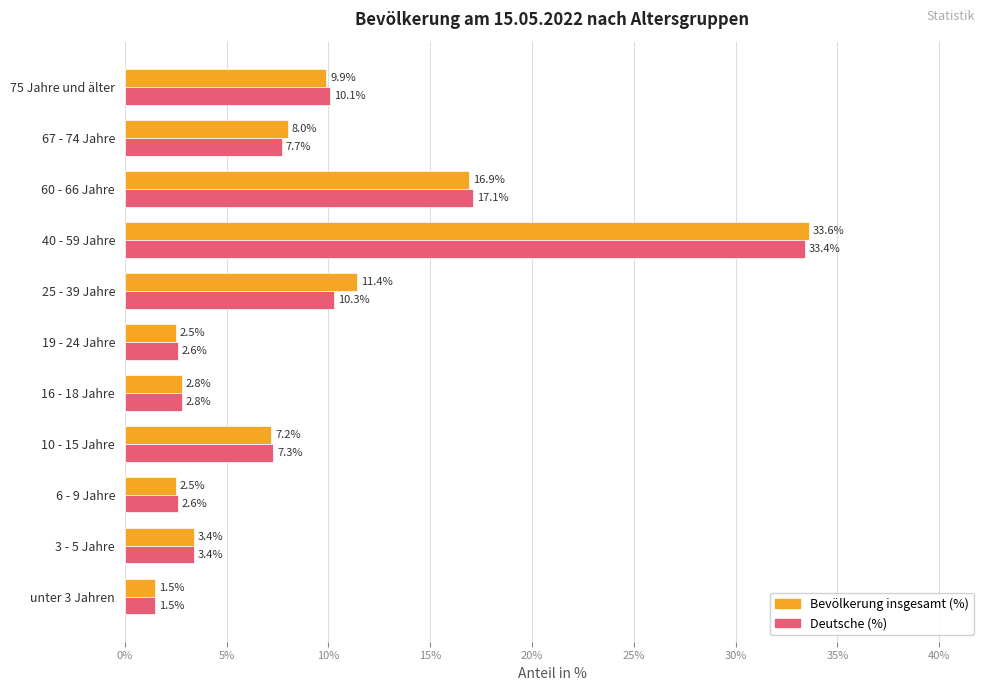

What is the difference between the Deutsche (%) values at 40 - 59 Jahre and 60 - 66 Jahre?

16.3